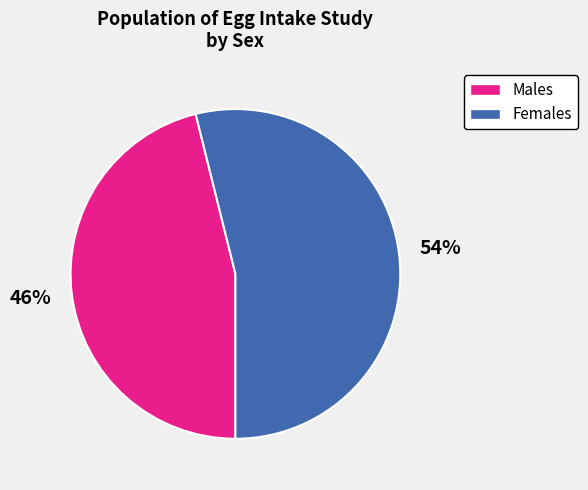

Which category has the biggest portion of the pie?

Females